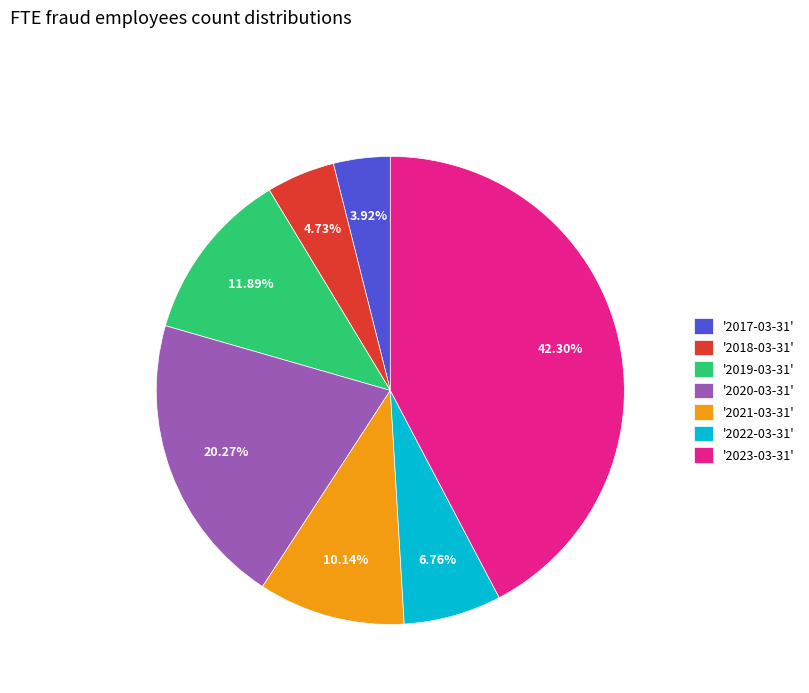

How many segments does this pie chart have?

7